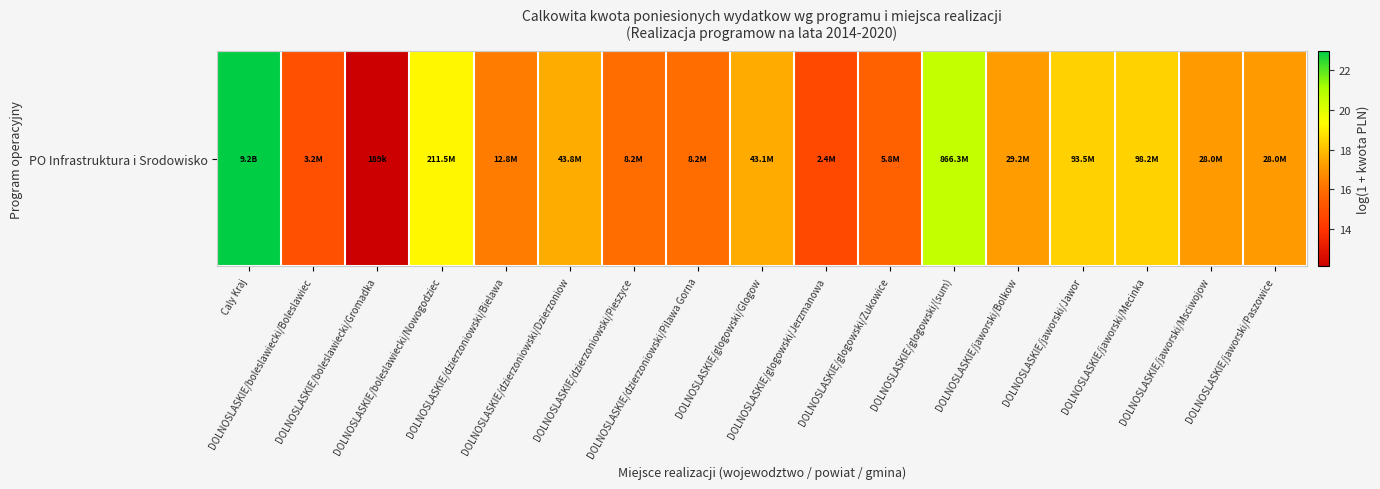

Rank the categories by value from lowest to highest.

DOLNOSLASKIE/boleslawiecki/Gromadka, DOLNOSLASKIE/glogowski/Jerzmanowa, DOLNOSLASKIE/boleslawiecki/Boleslawiec, DOLNOSLASKIE/glogowski/Zukowice, DOLNOSLASKIE/dzierzoniowski/Pieszyce, DOLNOSLASKIE/dzierzoniowski/Pilawa Gorna, DOLNOSLASKIE/dzierzoniowski/Bielawa, DOLNOSLASKIE/jaworski/Msciwojow, DOLNOSLASKIE/jaworski/Paszowice, DOLNOSLASKIE/jaworski/Bolkow, DOLNOSLASKIE/glogowski/Glogow, DOLNOSLASKIE/dzierzoniowski/Dzierzoniow, DOLNOSLASKIE/jaworski/Jawor, DOLNOSLASKIE/jaworski/Mecinka, DOLNOSLASKIE/boleslawiecki/Nowogodziec, DOLNOSLASKIE/glogowski/(sum), Caly Kraj